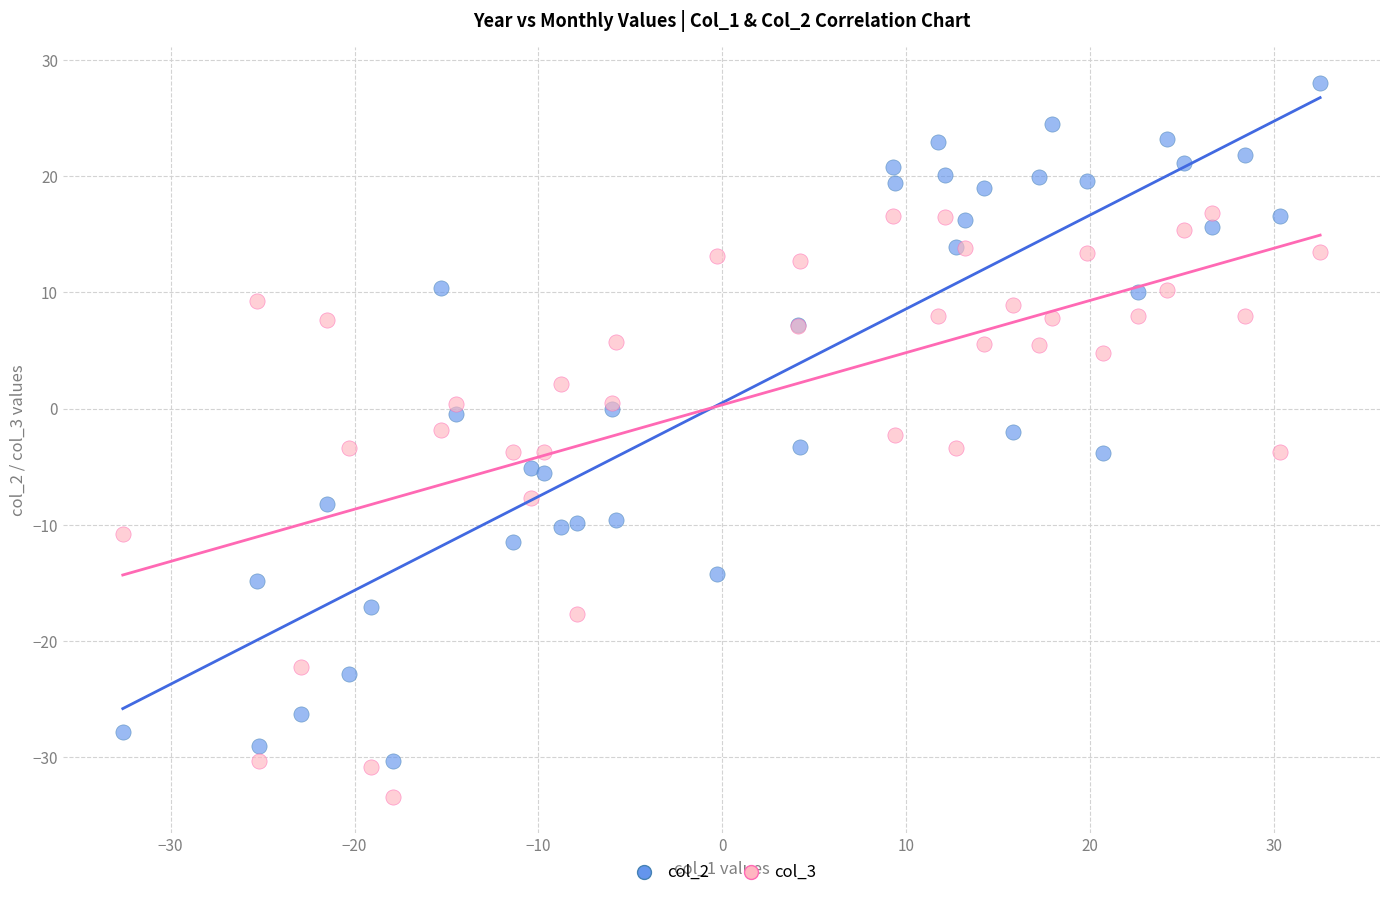

What are all the series names shown in the legend?

col_2, col_3